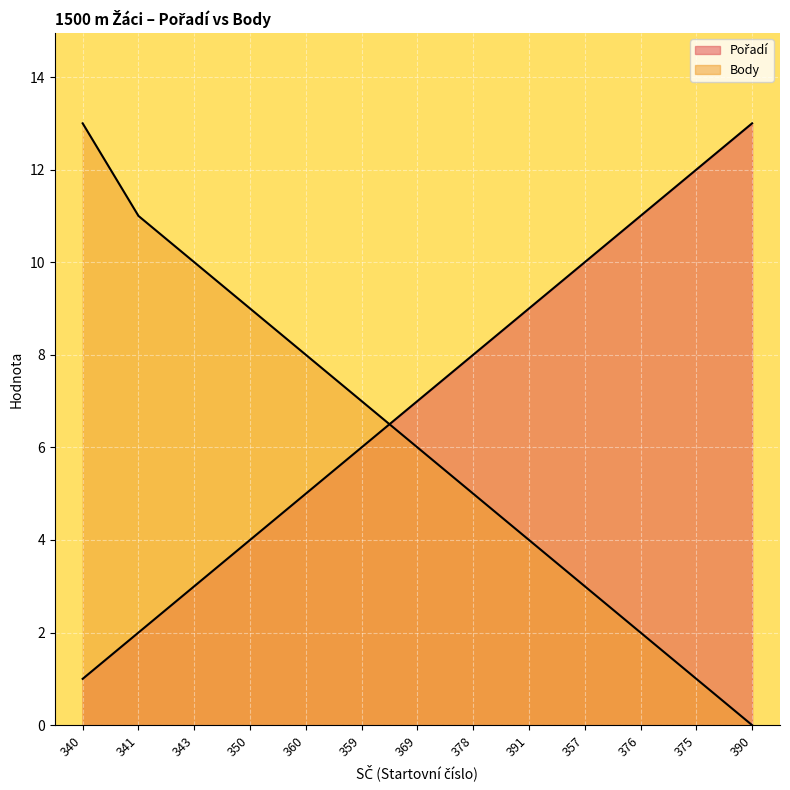

At which label does Body (line) first exceed 6?

340